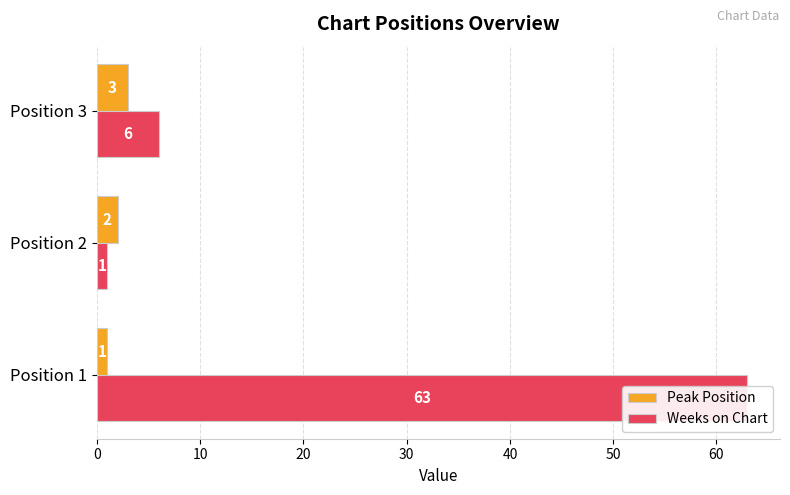

What is the maximum value for Peak Position?

3